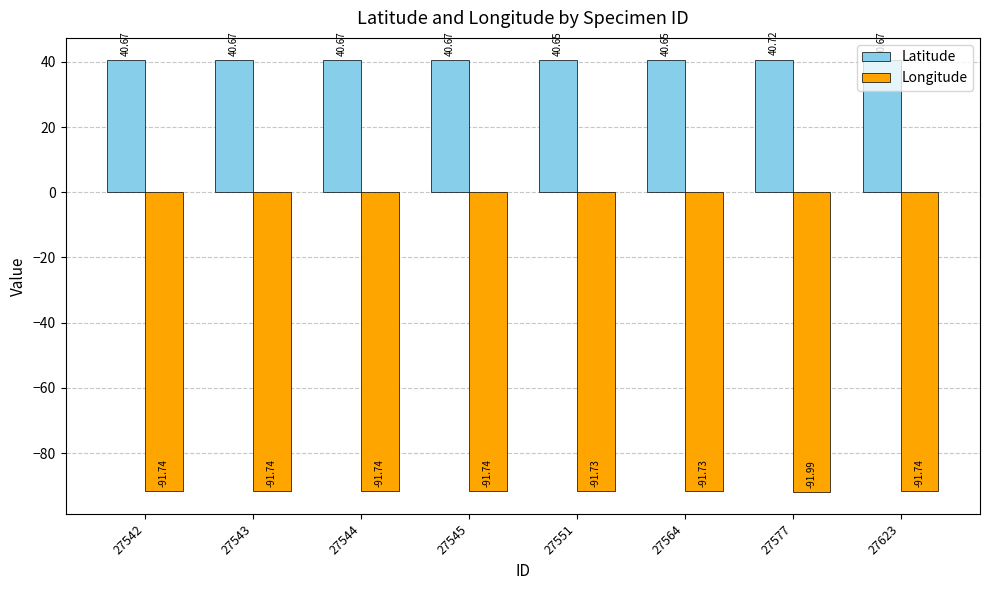

Rank the series by their average value, from lowest to highest.

Longitude, Latitude